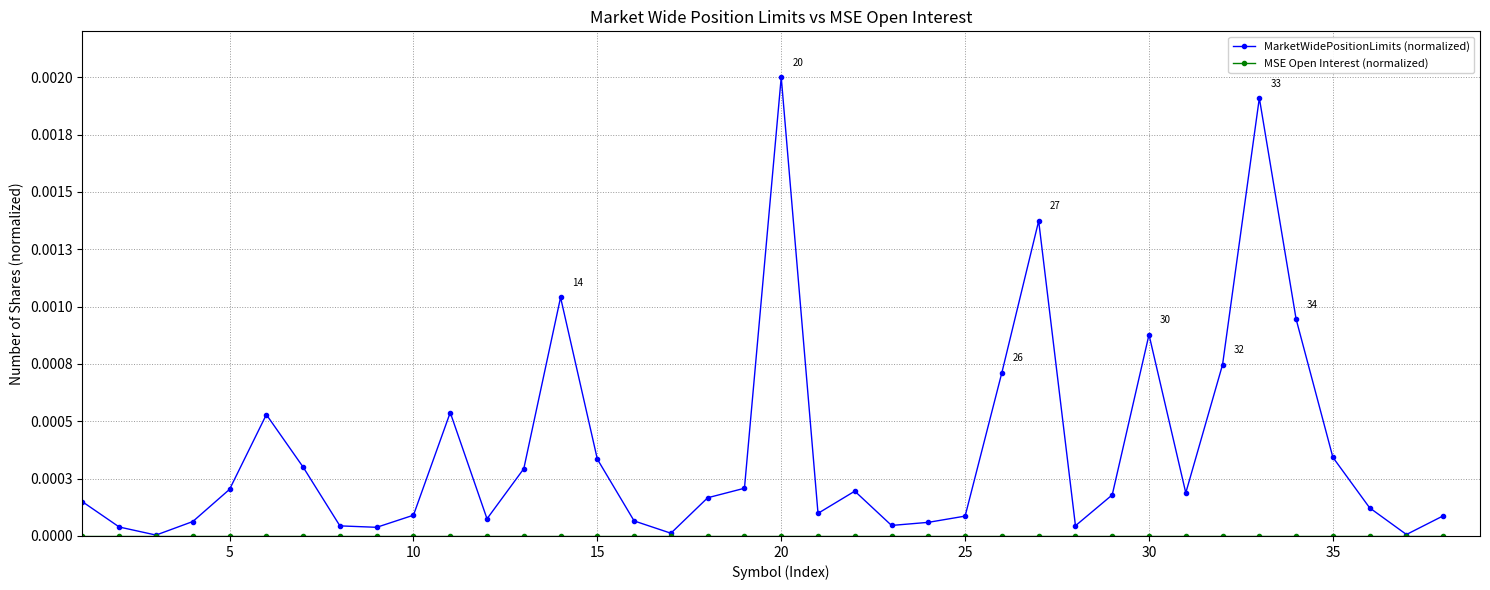

At how many categories does at least one series exceed 0?

38